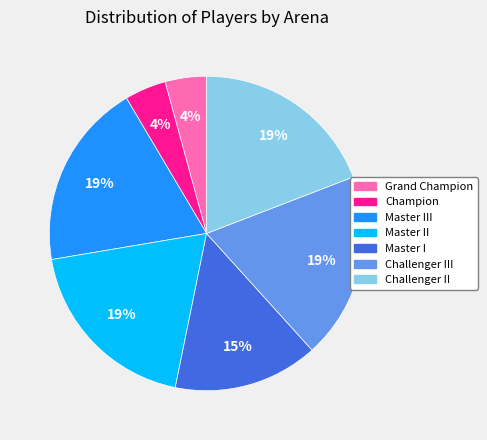

What is the ratio of the value at Master I to the value at Challenger II?

0.8